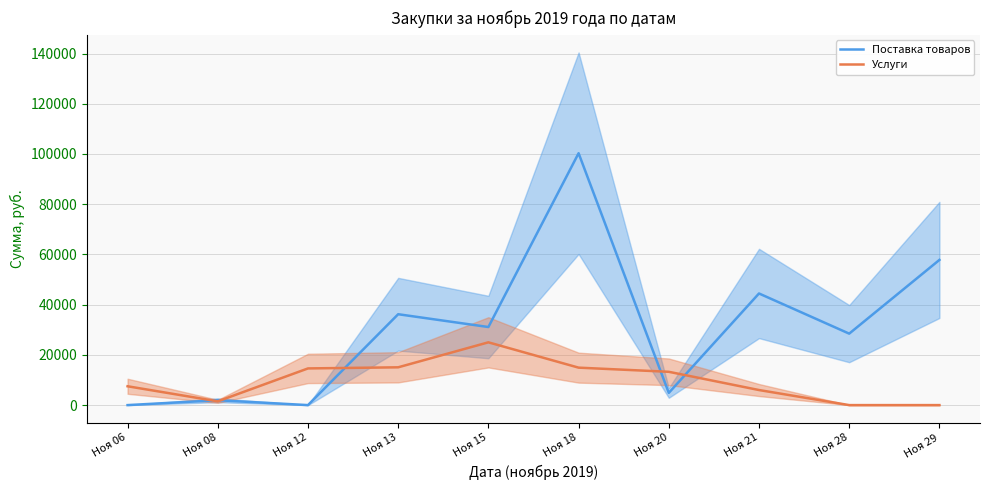

What is the maximum value for Поставка товаров?

100306.5